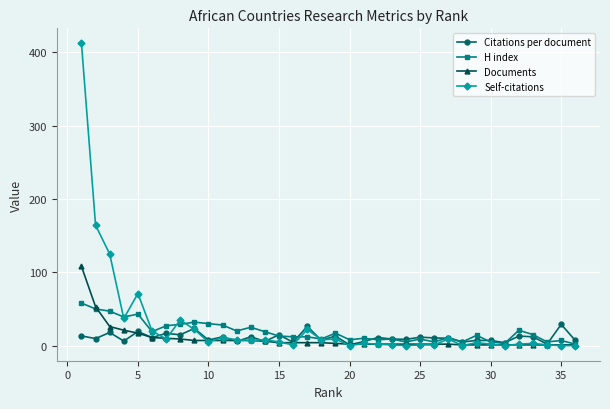

Which series has the widest spread of values?

Self-citations